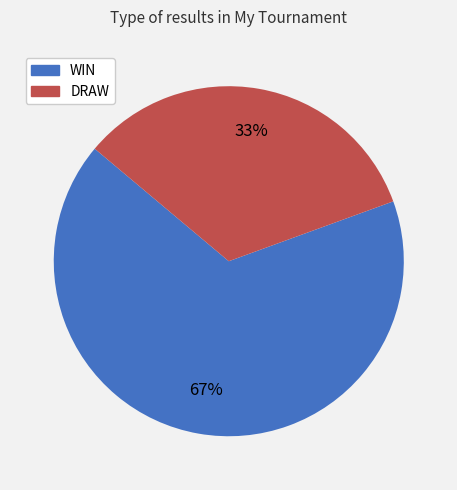

Which has a higher value, WIN or DRAW?

WIN